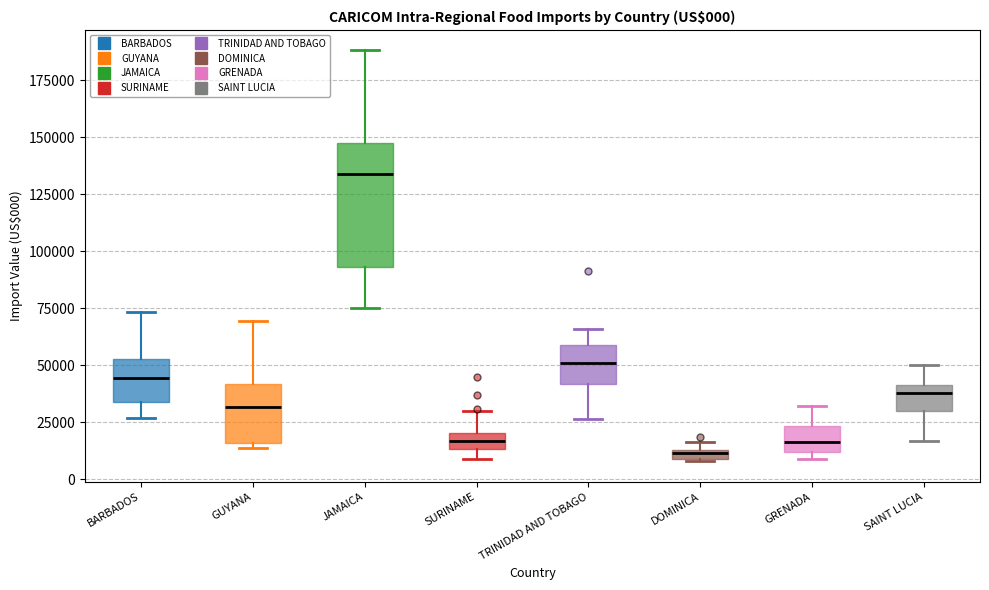

Which box's median line is the highest?

JAMAICA